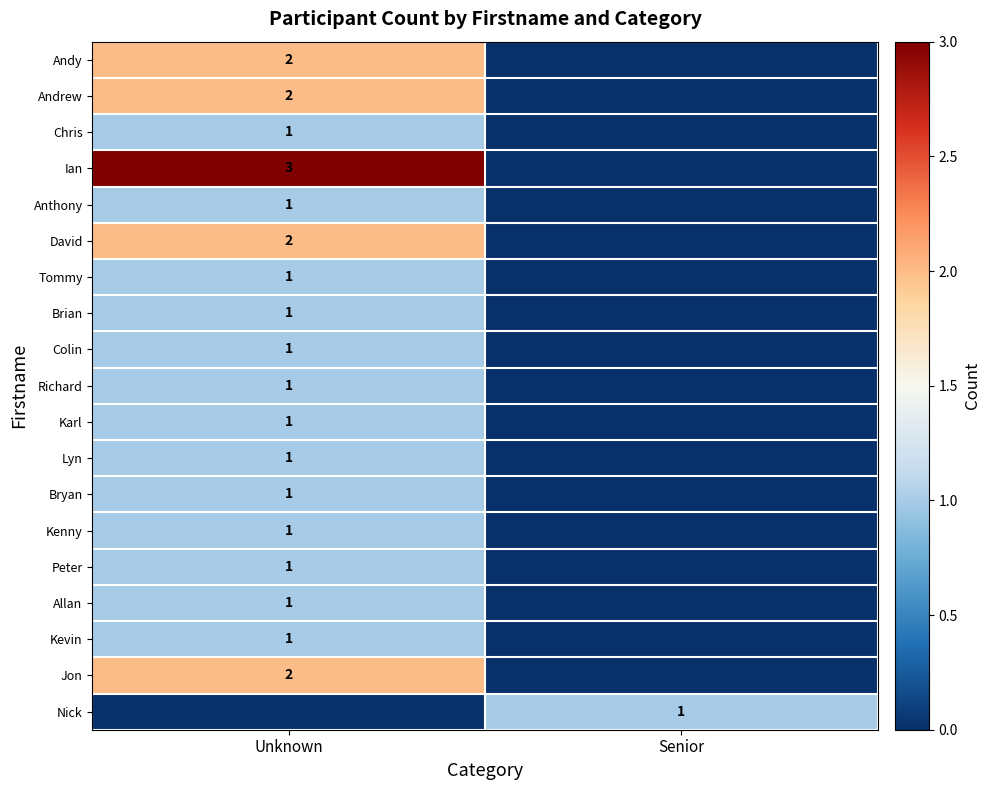

True or false: Jon has a value of 2 at Unknown.

True